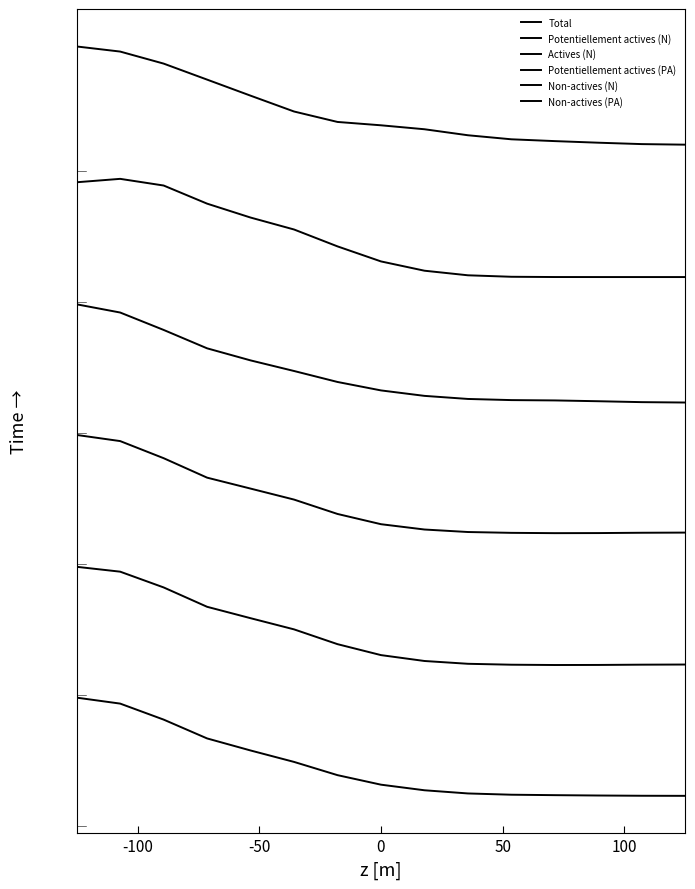

Is this an area chart (filled region under the line)?

No